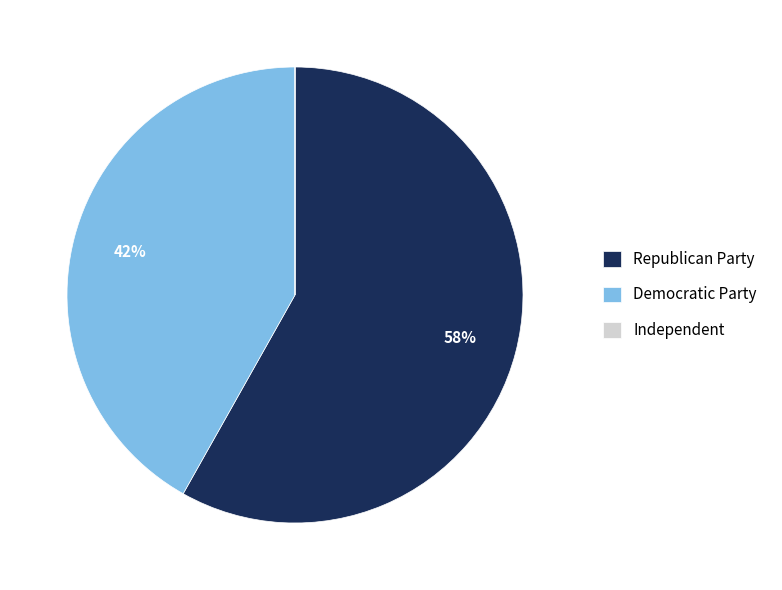

What is the largest slice in the pie chart?

Republican Party